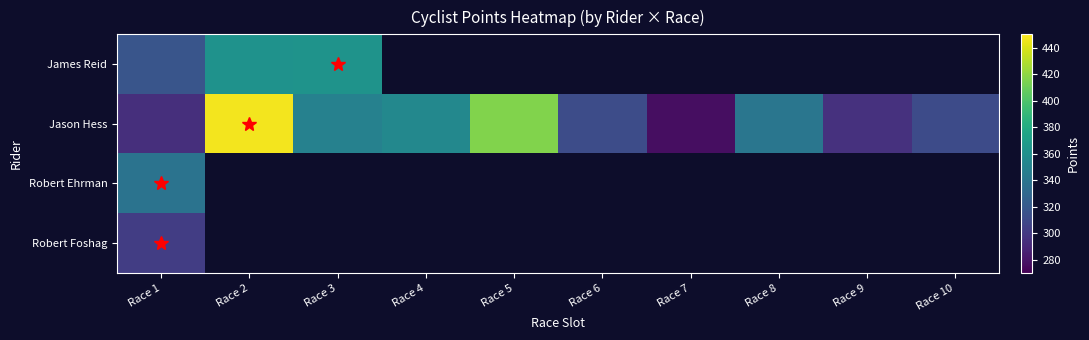

At which label is Robert Foshag closest to 302?

Race 1